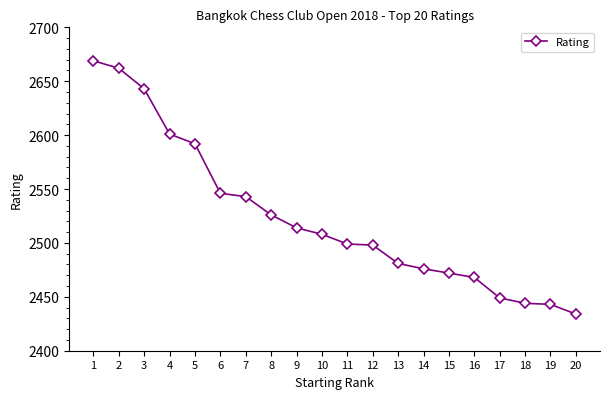

At which category does the chart reach its minimum across all series?

20